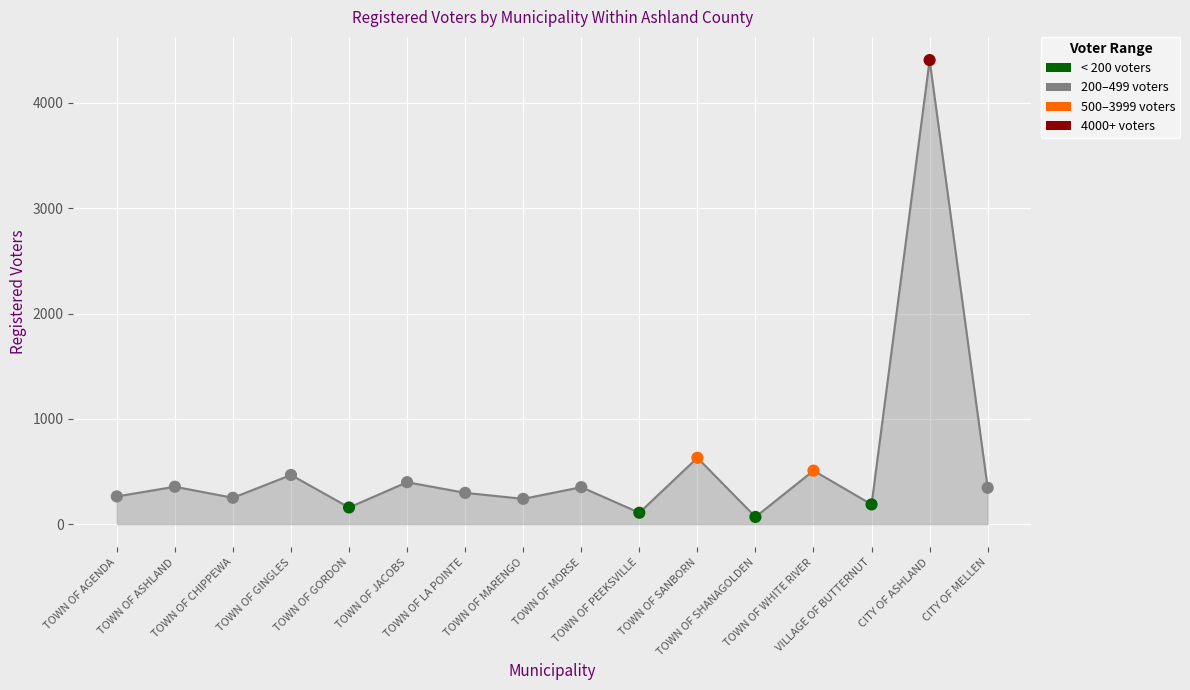

What is the ratio of the value at TOWN OF GINGLES to the value at TOWN OF ASHLAND?

1.3